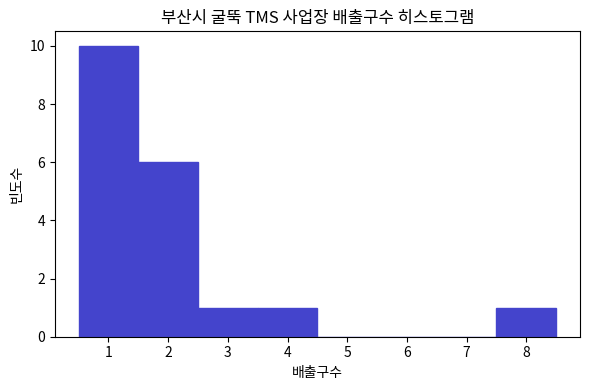

Reading left to right, list every bar in this chart as the range it spans on the x-axis followed by its height. The values are not printed on the chart, so give them approximately, as read against the axis.

0.5 to 1.5: 10
1.5 to 2.5: 6
2.5 to 3.5: 1
3.5 to 4.5: 1
4.5 to 5.5: 0
5.5 to 6.5: 0
6.5 to 7.5: 0
7.5 to 8.5: 1